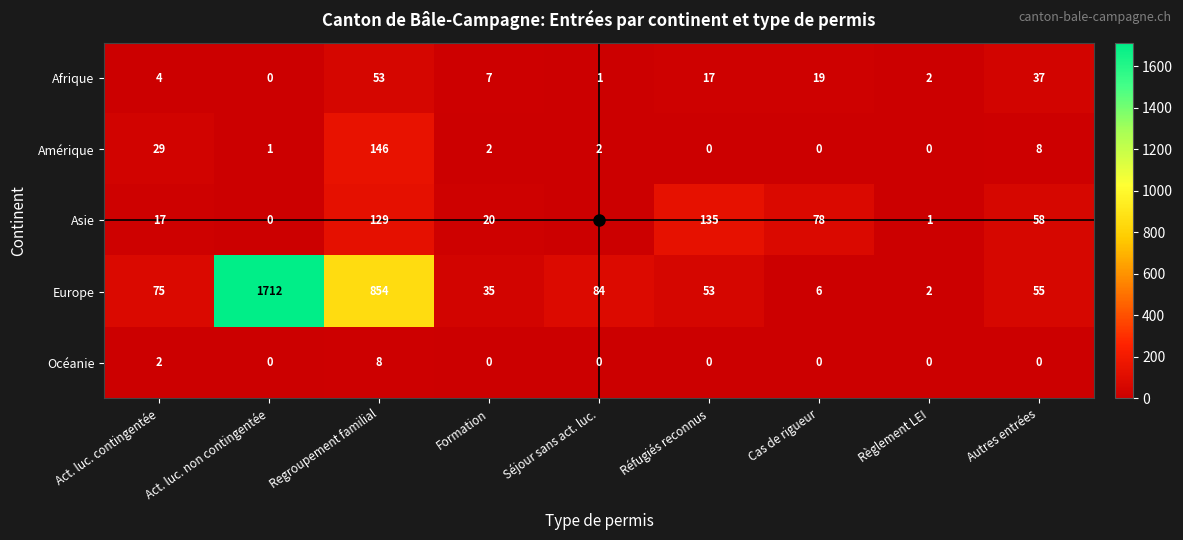

Which category has the highest value across all series?

Act. luc. non contingentée